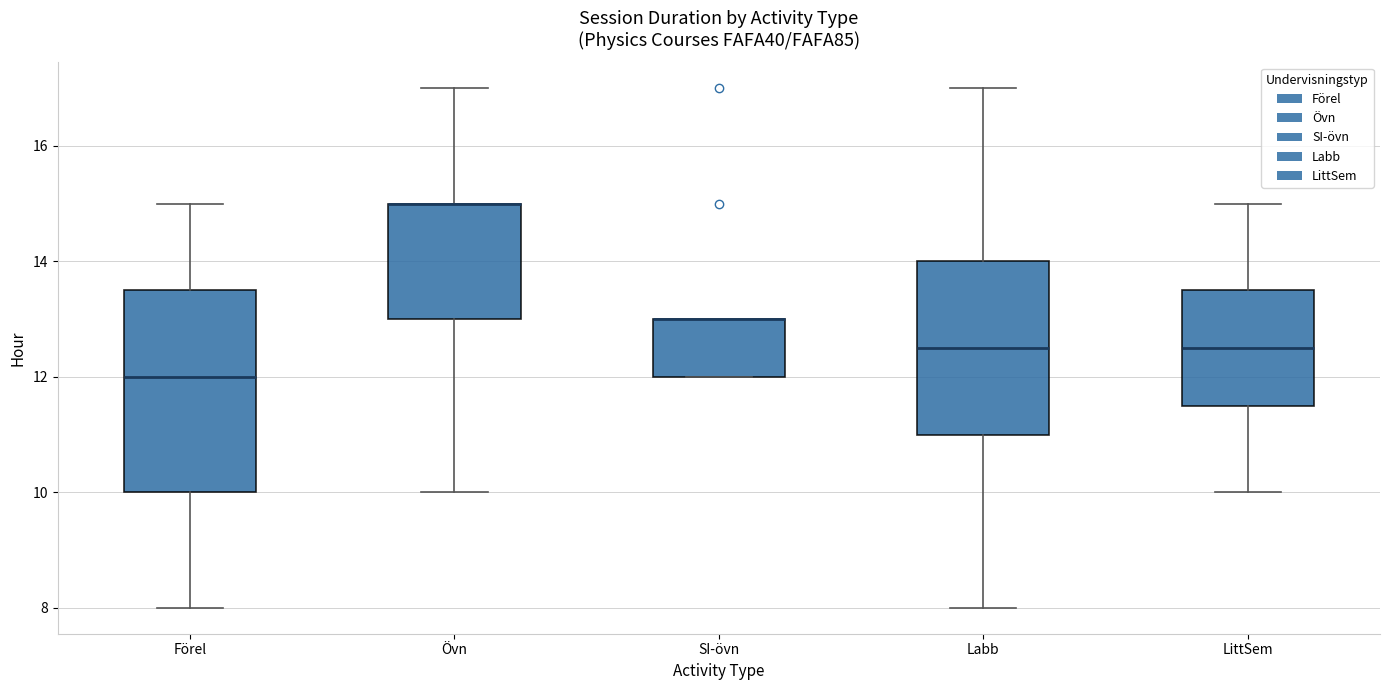

Which box is the tallest, from its lower edge to its upper edge?

Förel